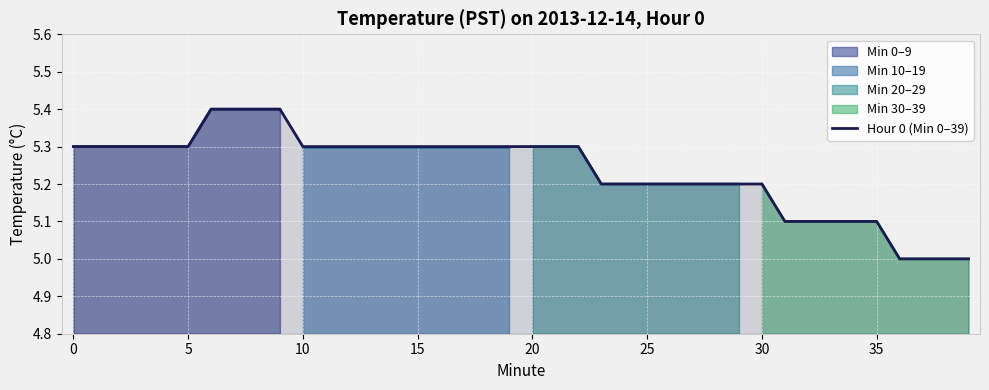

How many lines are shown in the chart?

1